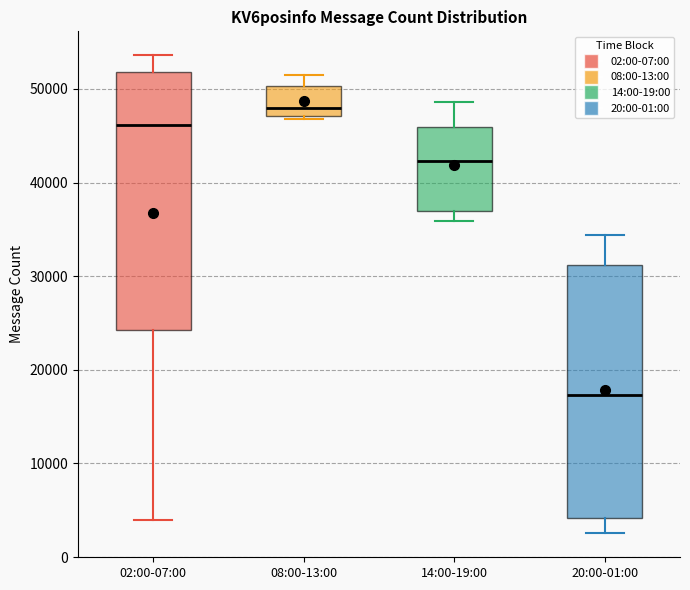

Reading left to right, read every box against the y-axis: the position of its median line, the range the box covers, and the ends of its whiskers. The values are not printed on the chart, so give them approximately, as read against the axis.

02:00-07:00: median 46000, box 24000 to 52000, whiskers 4000 to 54000
08:00-13:00: median 48000, box 47000 to 50000, whiskers 47000 (just below the box's lower edge) to 52000
14:00-19:00: median 42000, box 37000 to 46000, whiskers 36000 to 49000
20:00-01:00: median 17000, box 4000 to 31000, whiskers 3000 to 34000